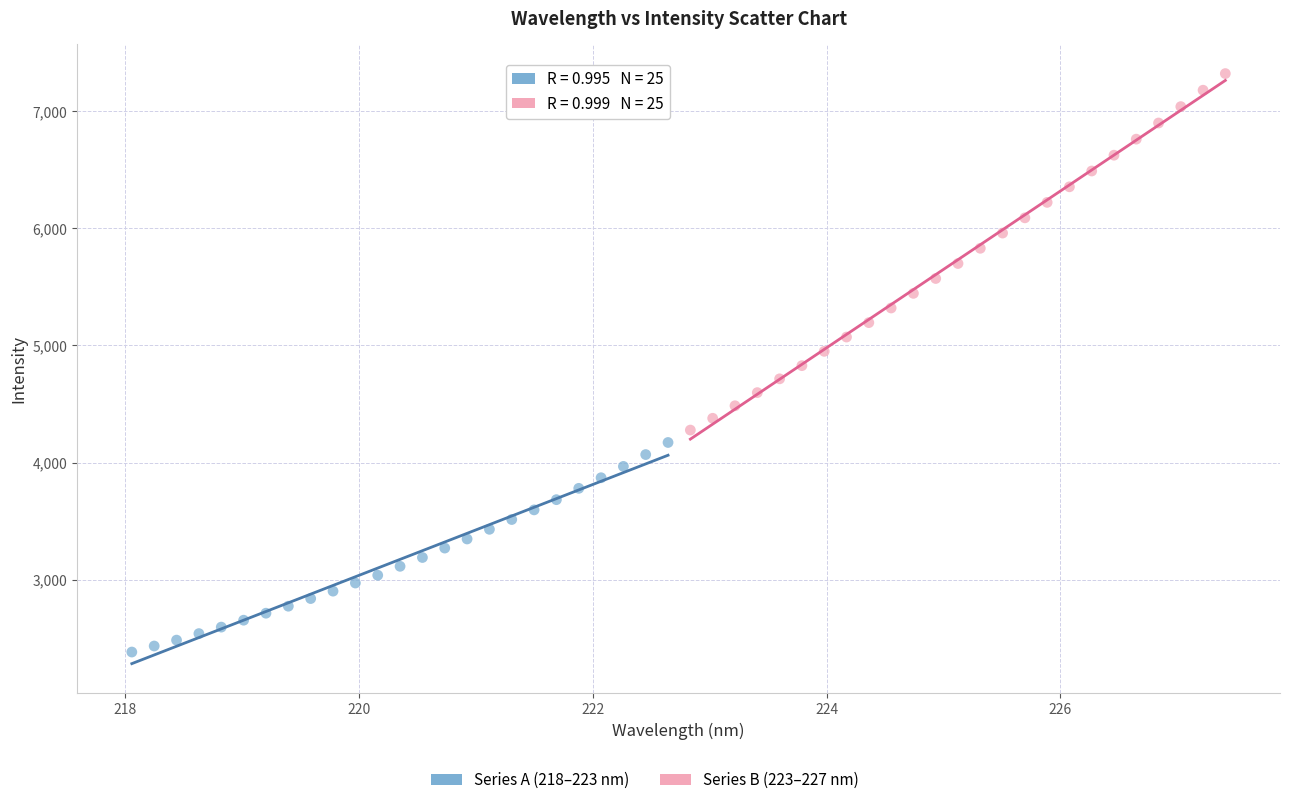

Which series has the largest Y range (max minus min)?

Series B (223–227 nm)